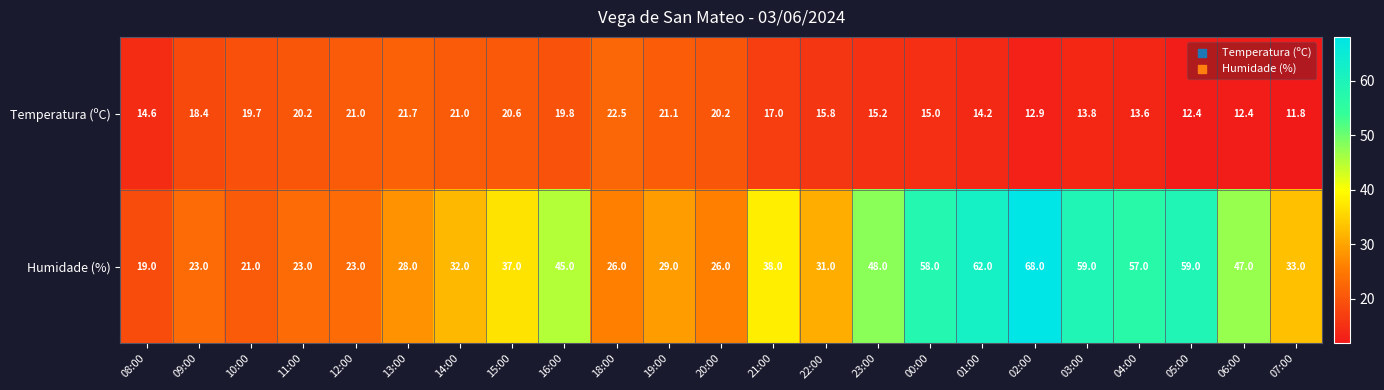

True or false: Temperatura (ºC) has a value of 8.1 at 07:00.

False